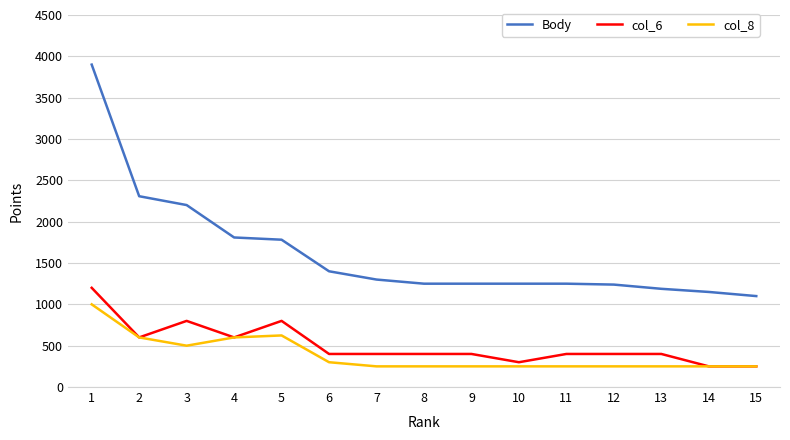

Rank the series by their maximum value, from highest to lowest.

Body, col_6, col_8